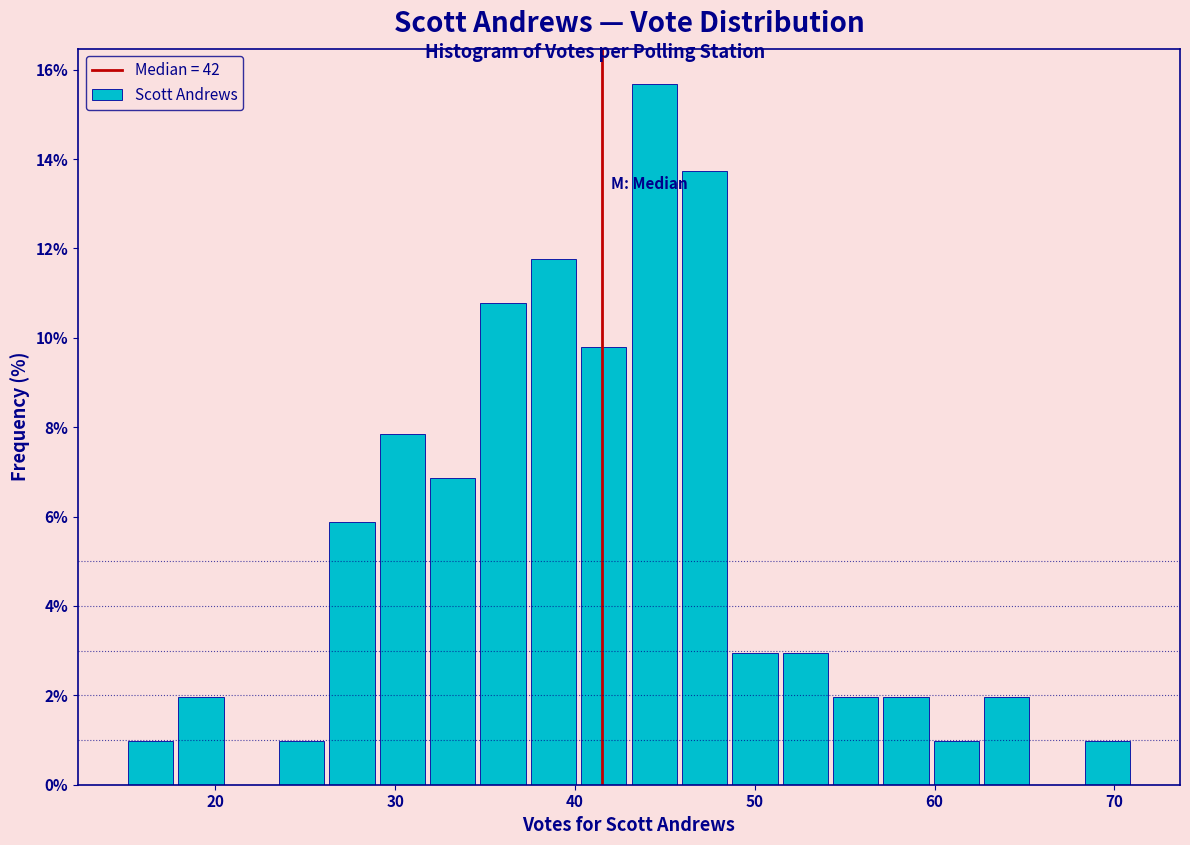

Around what value on the x-axis is the tallest bar? Give the approximate position of its centre, as read against the axis.

44